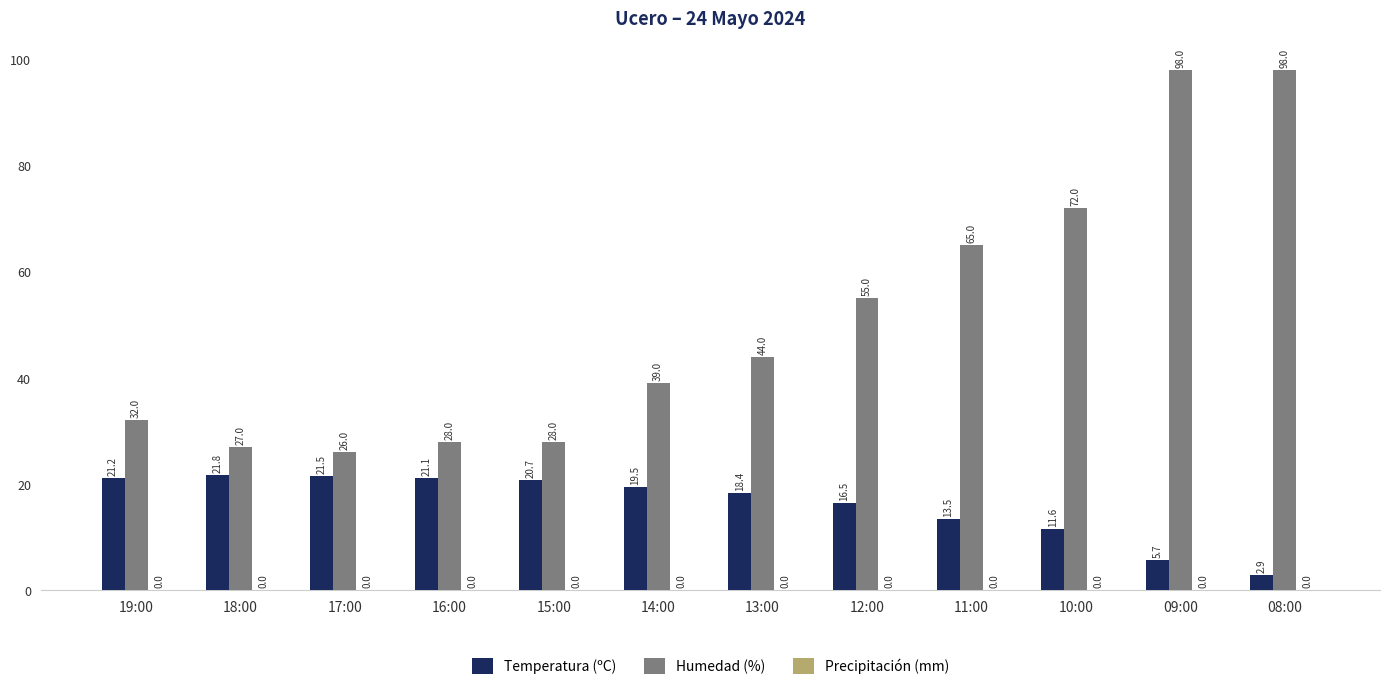

Which series has the widest spread of values?

Humedad (%)